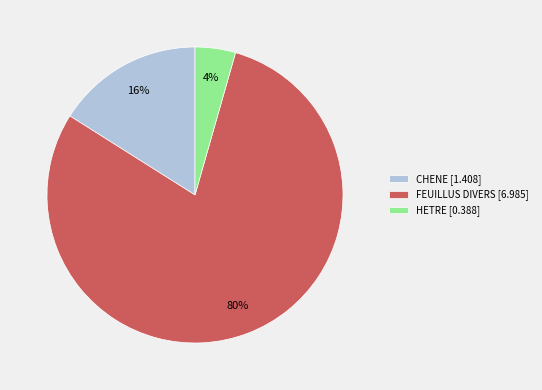

Which has a higher value, CHENE or HETRE?

CHENE